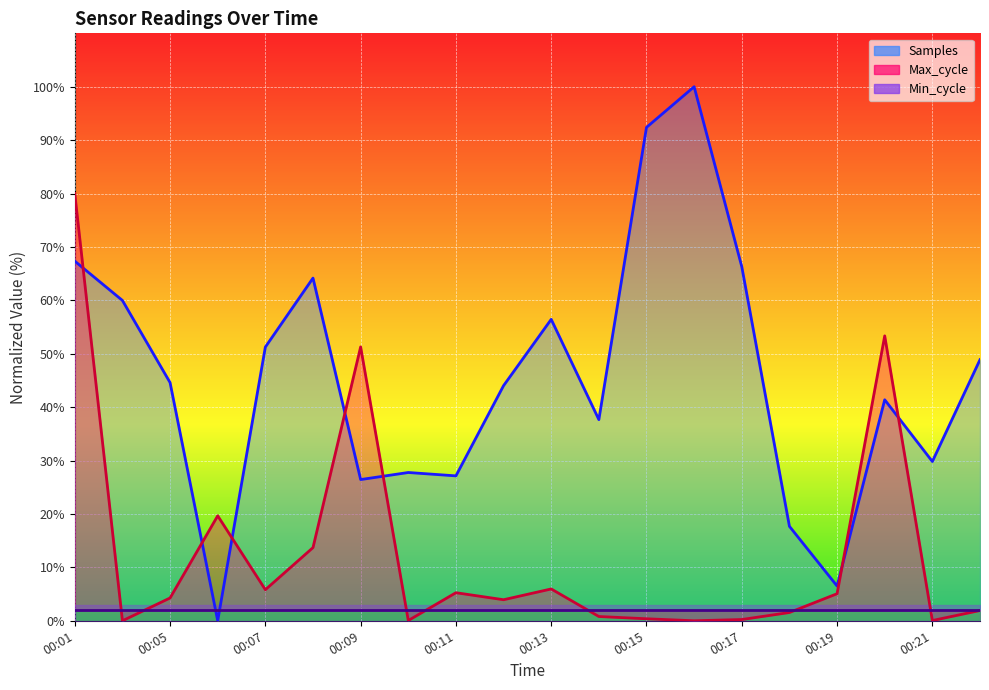

Where is the first local minimum for Samples?

00:06